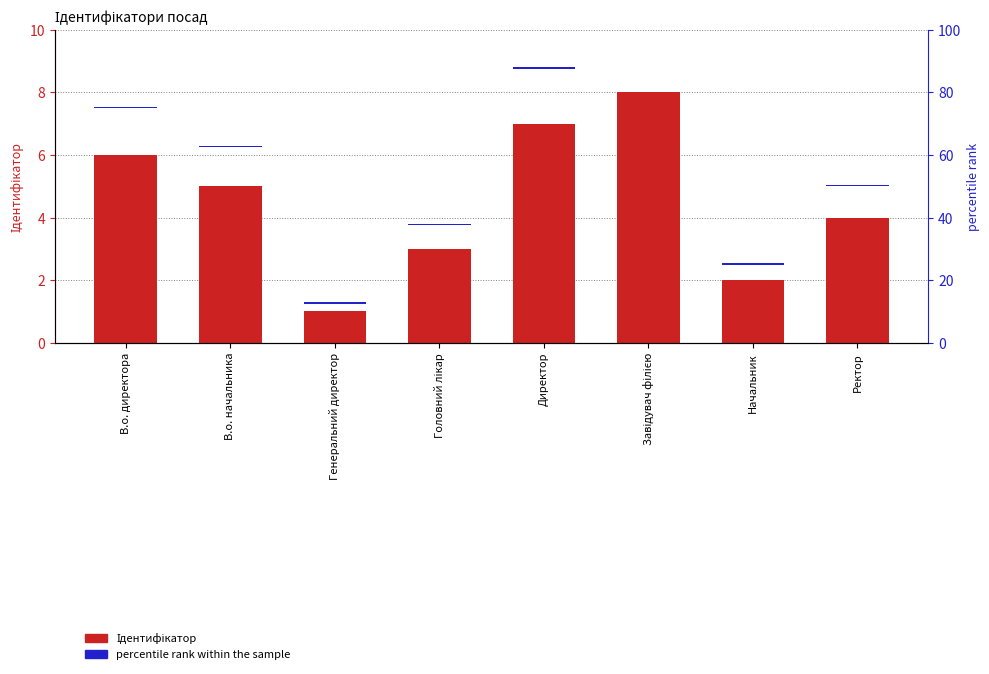

List the series in order of their overall mean, highest first.

Ідентифікатор, percentile rank within the sample